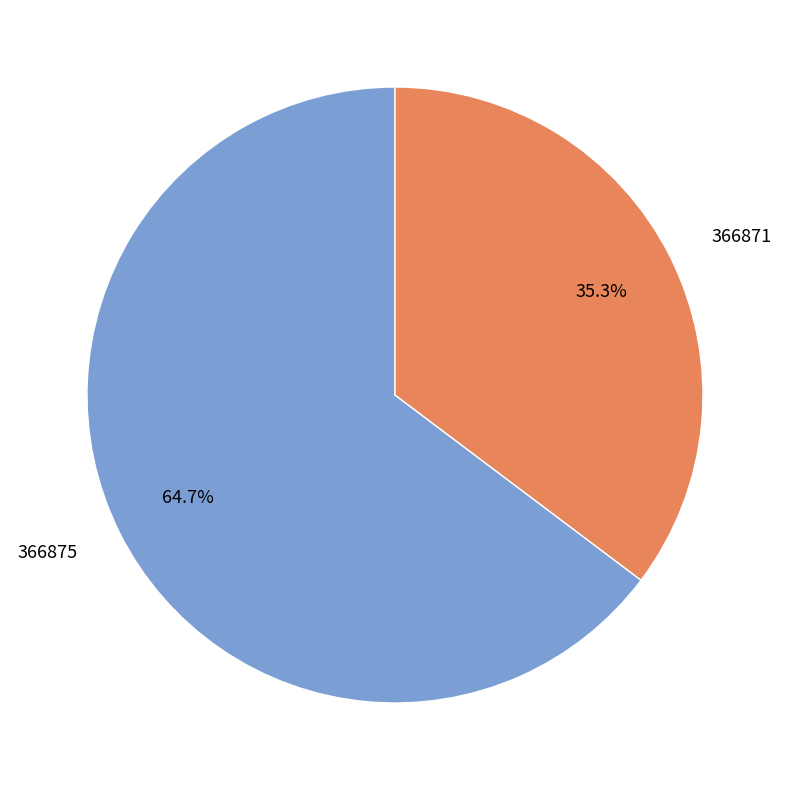

What percentage do 366875 and 366871 together represent?

100.0%